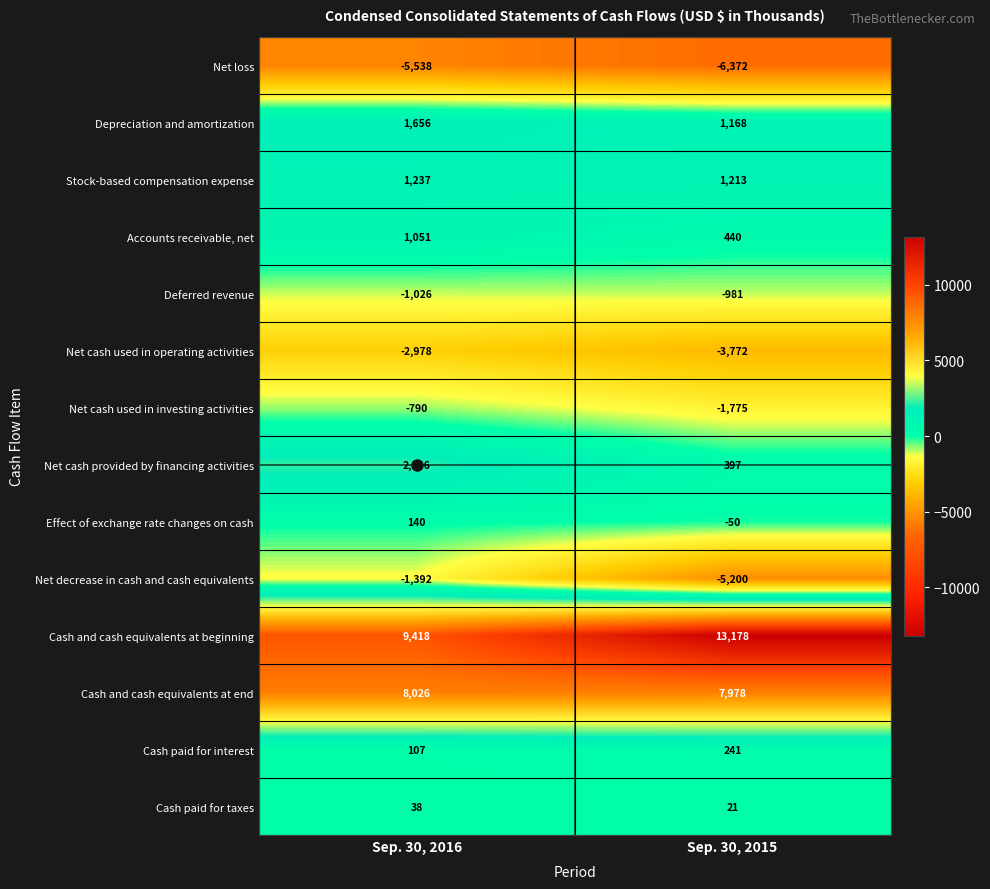

How many categories are shown in the chart?

2